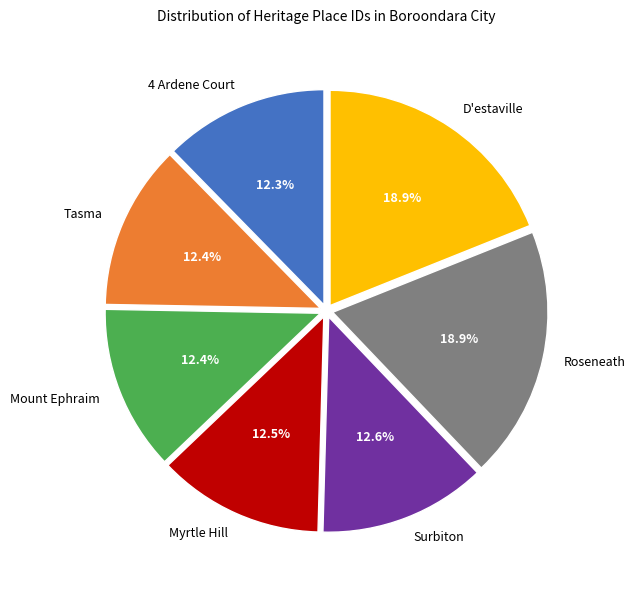

Is it true that Roseneath is 6% of the pie?

False